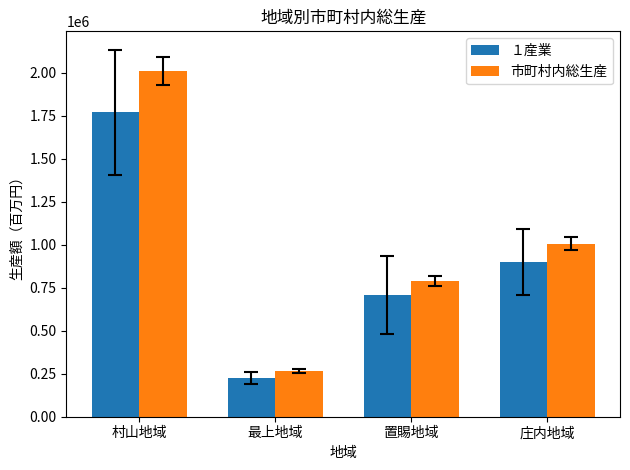

What is the total value across all series at 庄内地域?

1905680